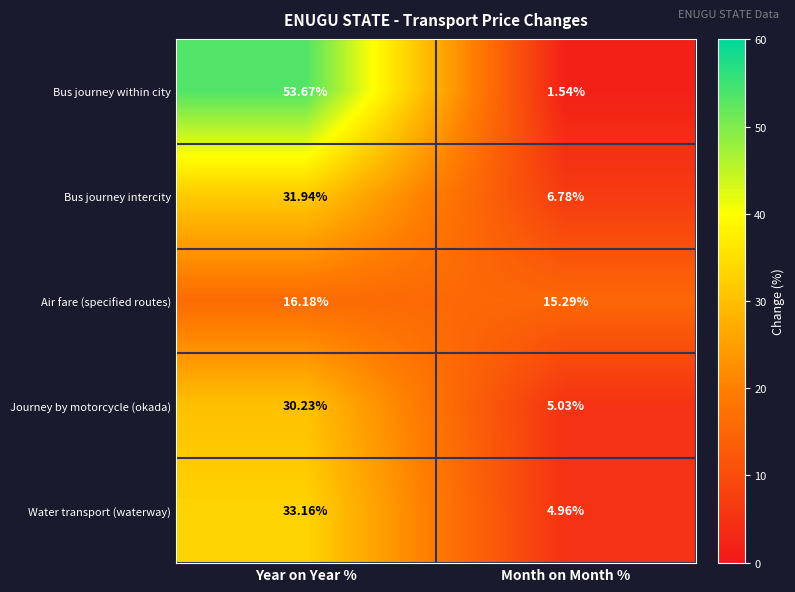

Where does the Water transport (waterway) series first go above 33?

Year on Year %